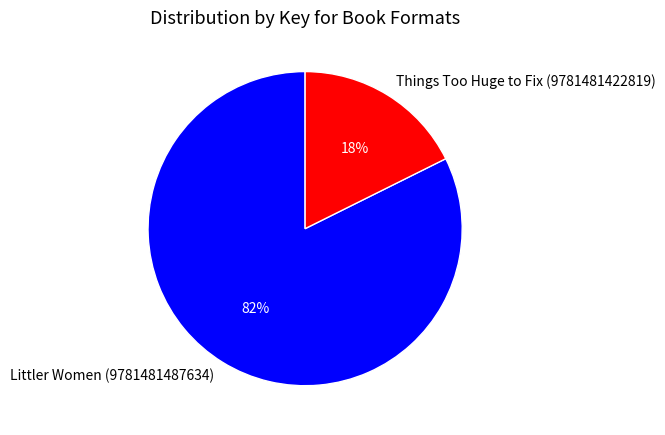

Do Littler Women (9781481487634) and Things Too Huge to Fix (9781481422819) together represent more than half of the pie?

Yes